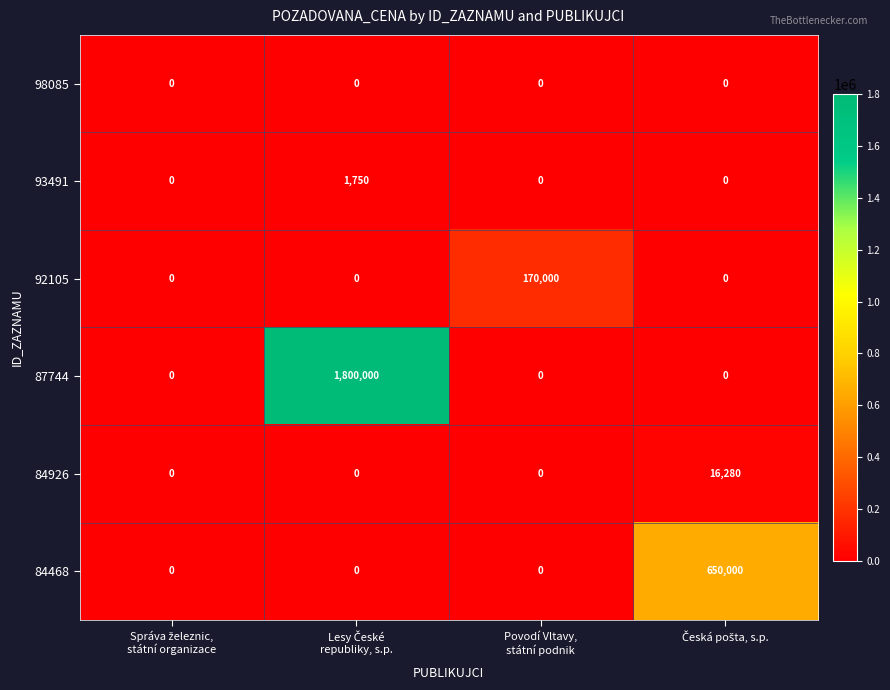

What is the greatest value displayed?

1800000